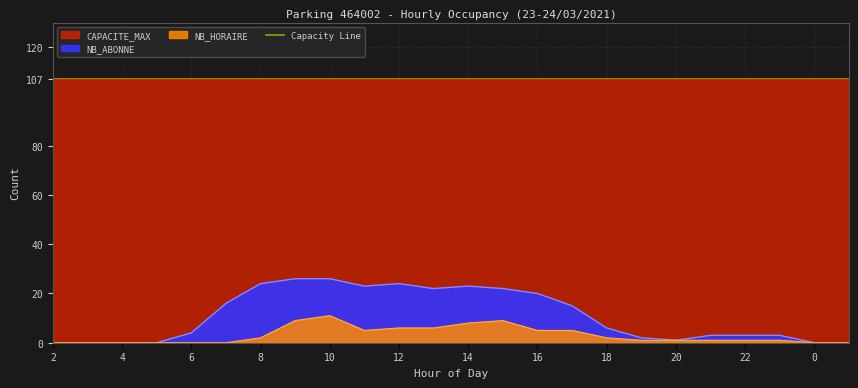

True or false: NB_HORAIRE and NB_ABONNE cross at least once.

False